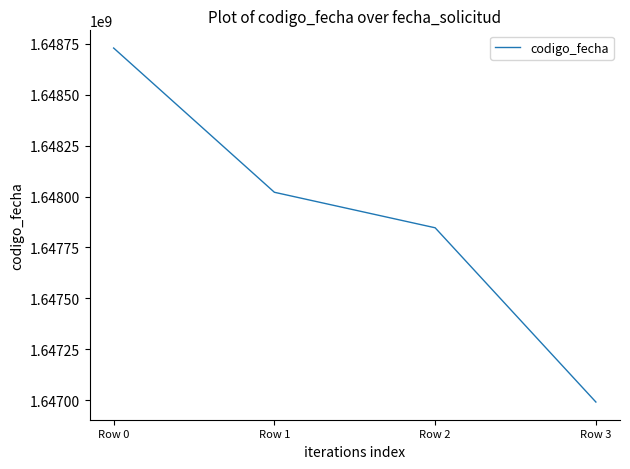

What is the maximum value shown in the chart?

1648729048